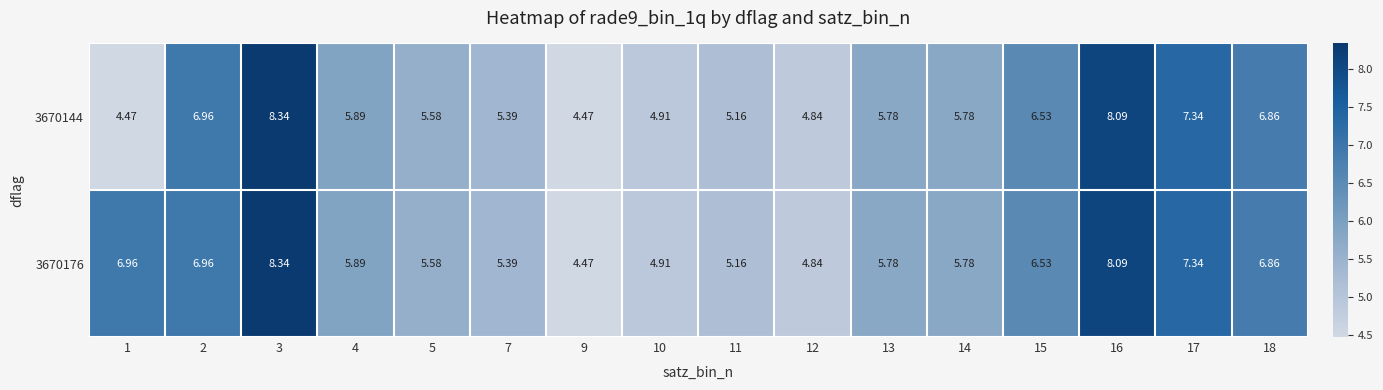

Rank the series by their average value, from highest to lowest.

3670176, 3670144